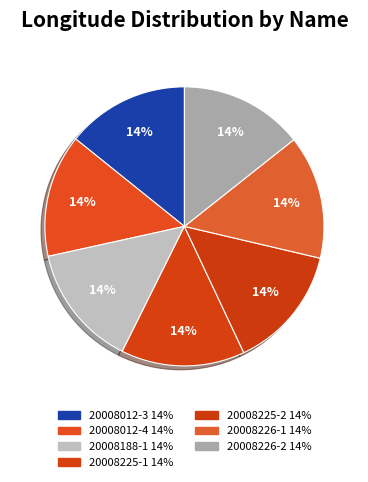

Is it true that 20008012-3 is 2% of the pie?

False